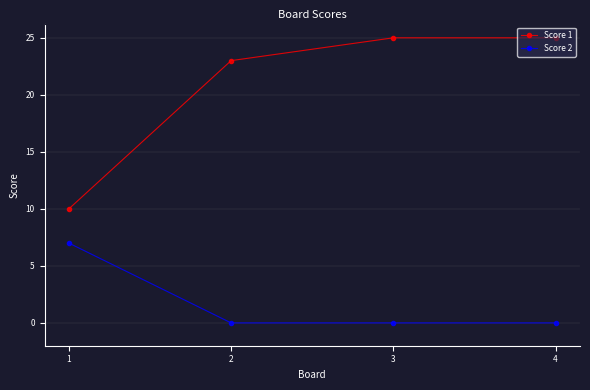

What is the sum of all Score 2 values?

7